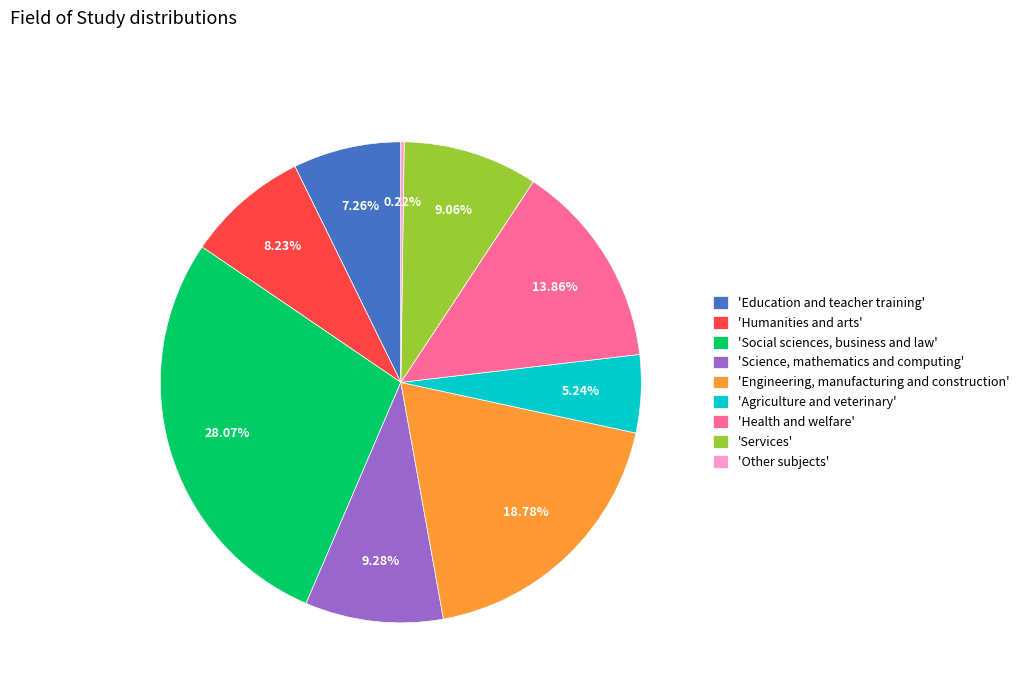

What is the ratio of the value at 'Health and welfare' to the value at 'Agriculture and veterinary'?

2.6